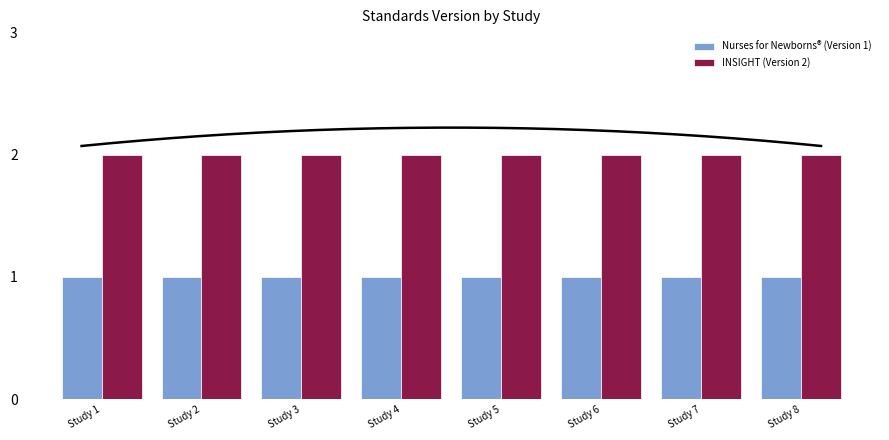

Reading left to right, transcribe all the data shown in this chart.

Nurses for Newborns® (Version 1): Study 1=1	Study 2=1	Study 3=1	Study 4=1	Study 5=1	Study 6=1	Study 7=1	Study 8=1
INSIGHT (Version 2): Study 1=2	Study 2=2	Study 3=2	Study 4=2	Study 5=2	Study 6=2	Study 7=2	Study 8=2